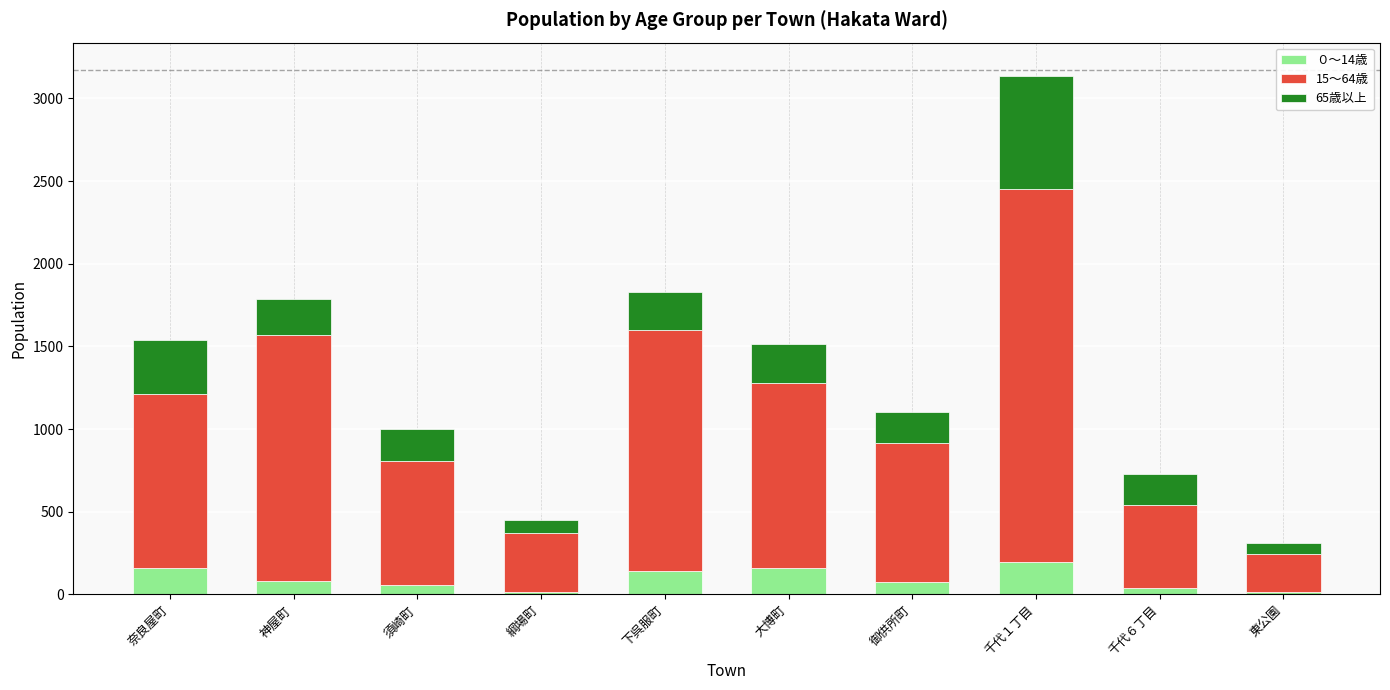

Are the bars horizontal?

No